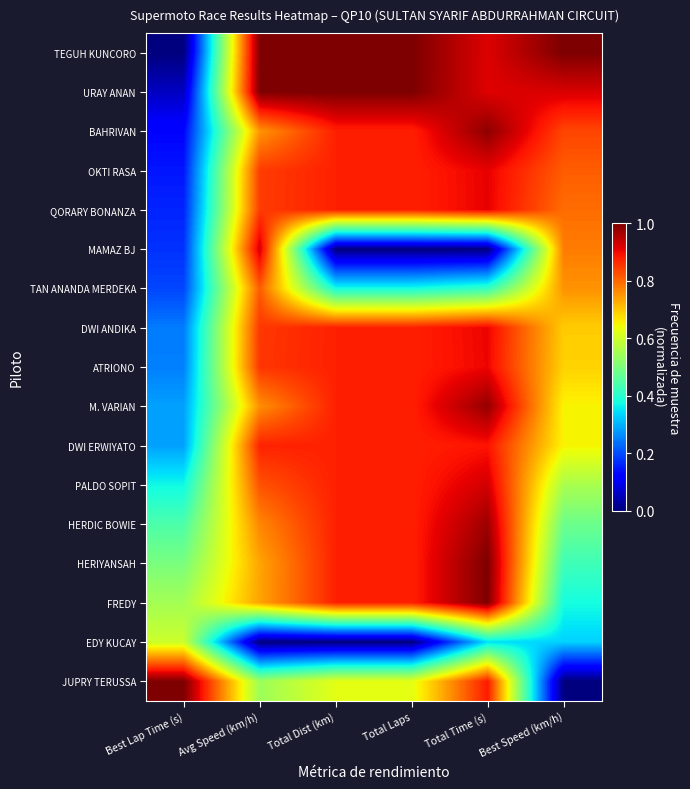

Which label corresponds to the smallest value in the chart?

Best Lap Time (s)